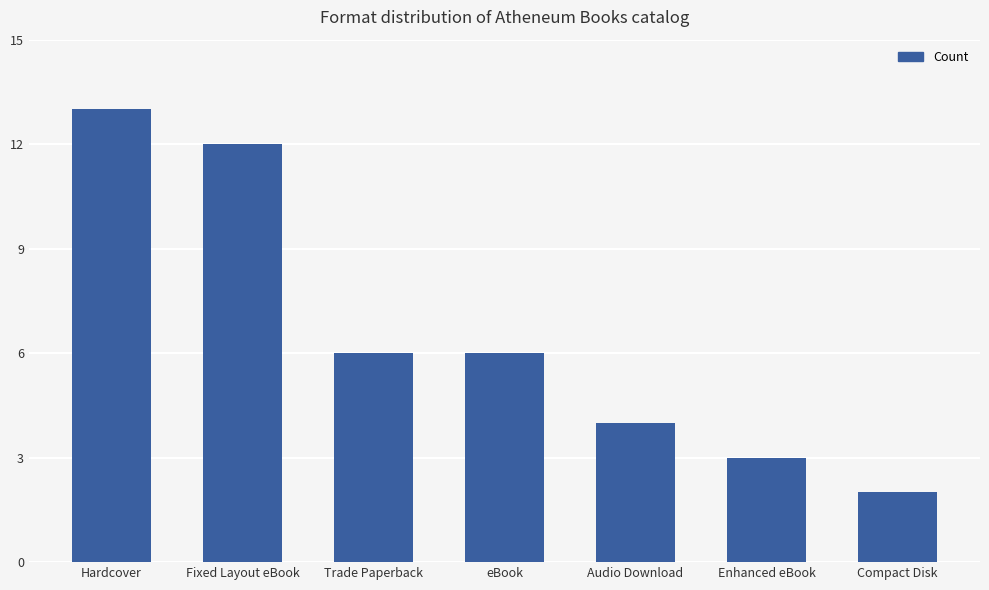

Where does the data first go above 6?

Hardcover